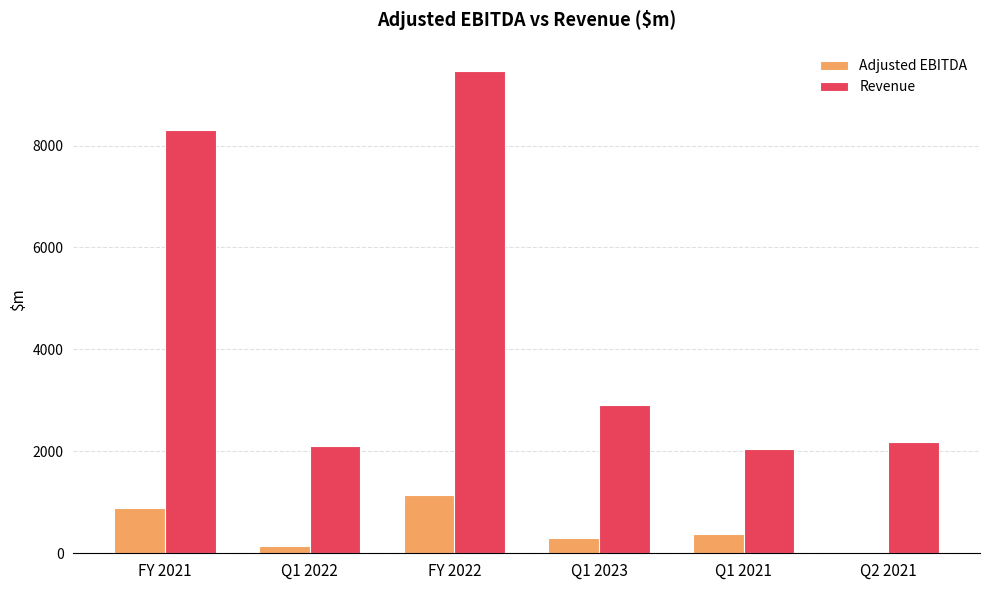

How many groups of bars are there?

6